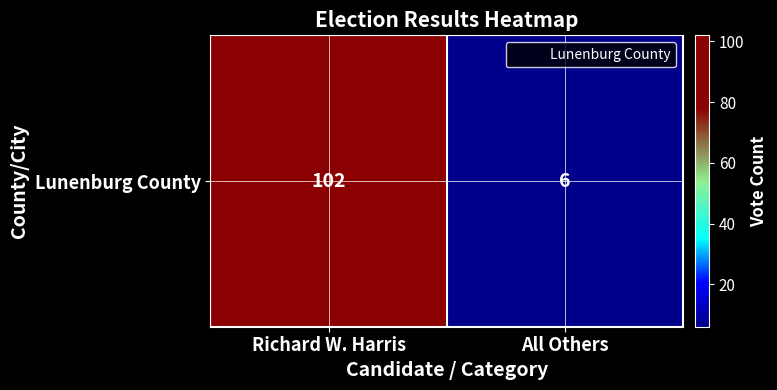

Reading right to left, transcribe all the data shown in this chart.

All Others=6	Richard W. Harris=102